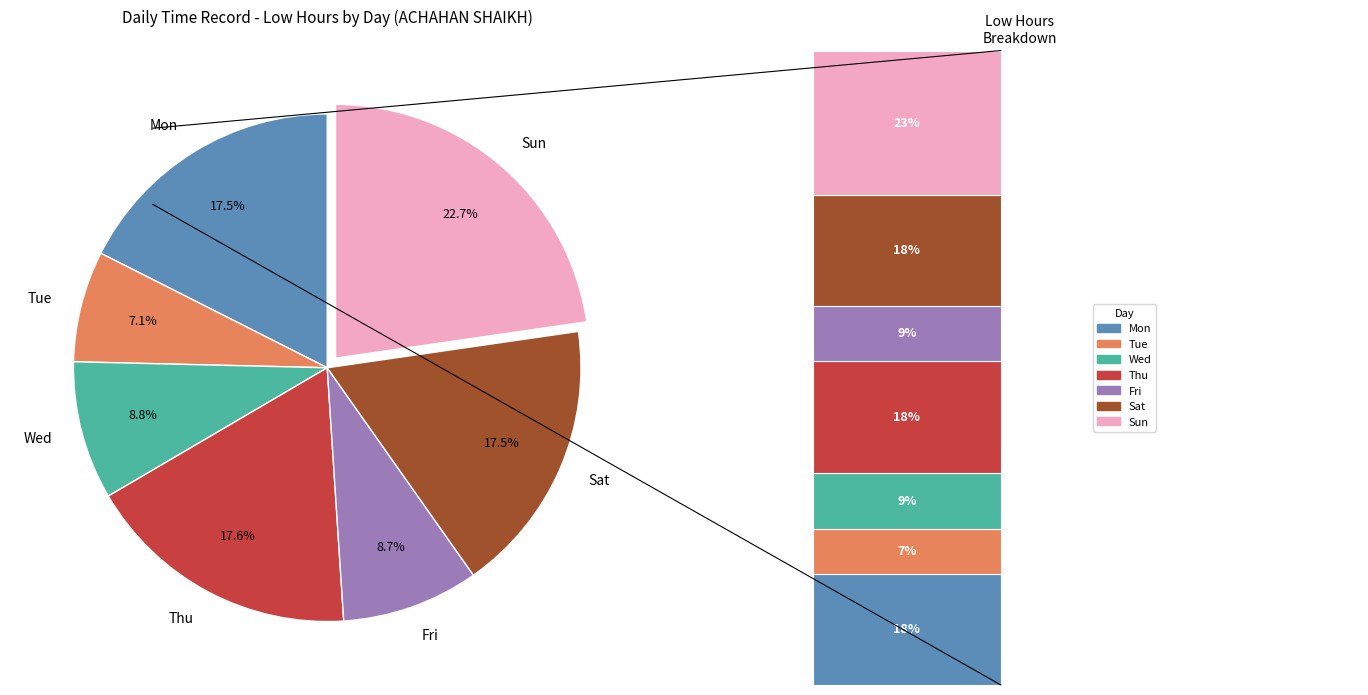

Is it true that 26-Mon is 15% of the pie?

False